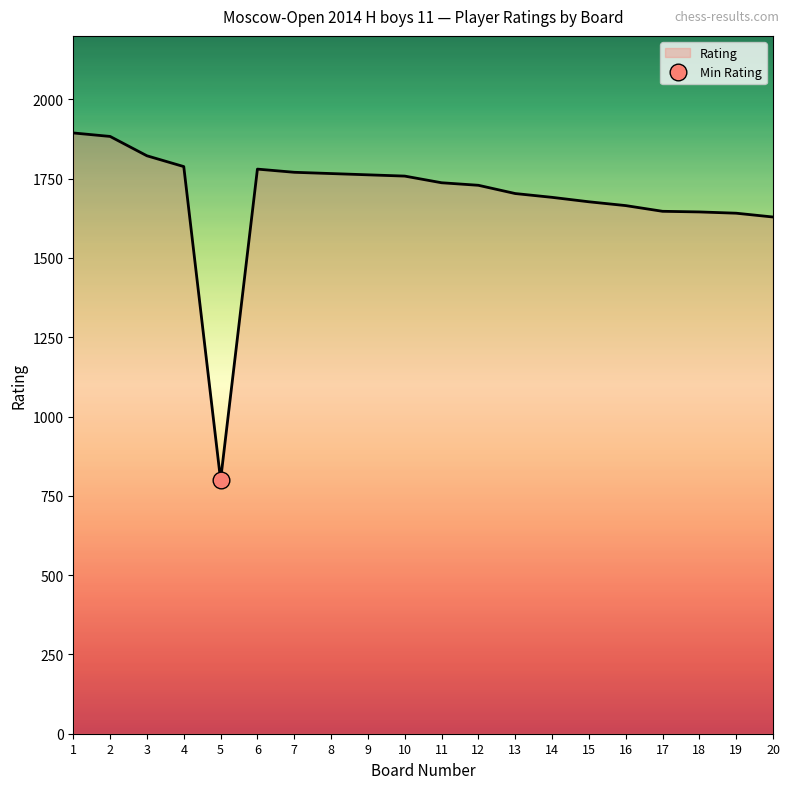

Approximately how many times larger is the value at 12 compared to 18?

1.1